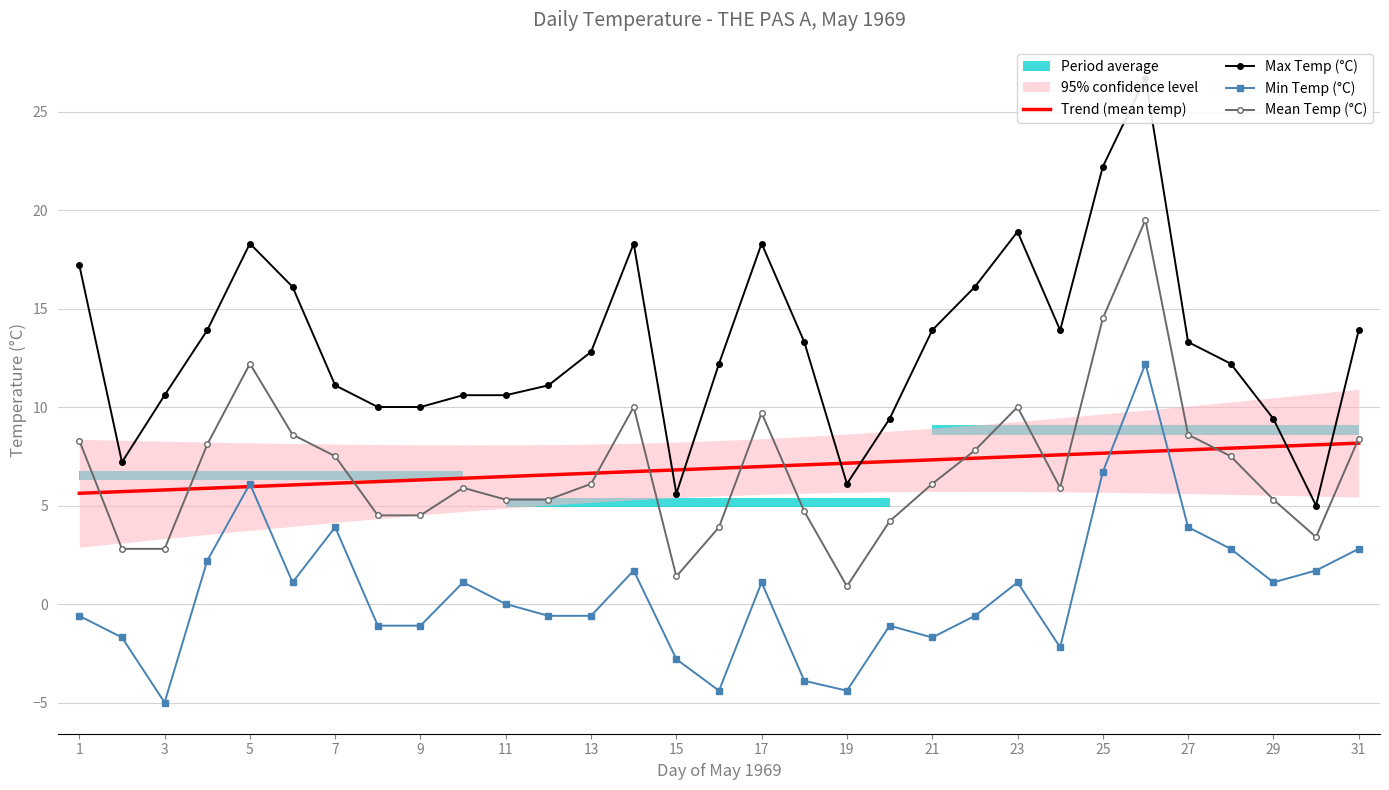

The value of Trend (mean temp) at 21 is 4.2. True or false?

False